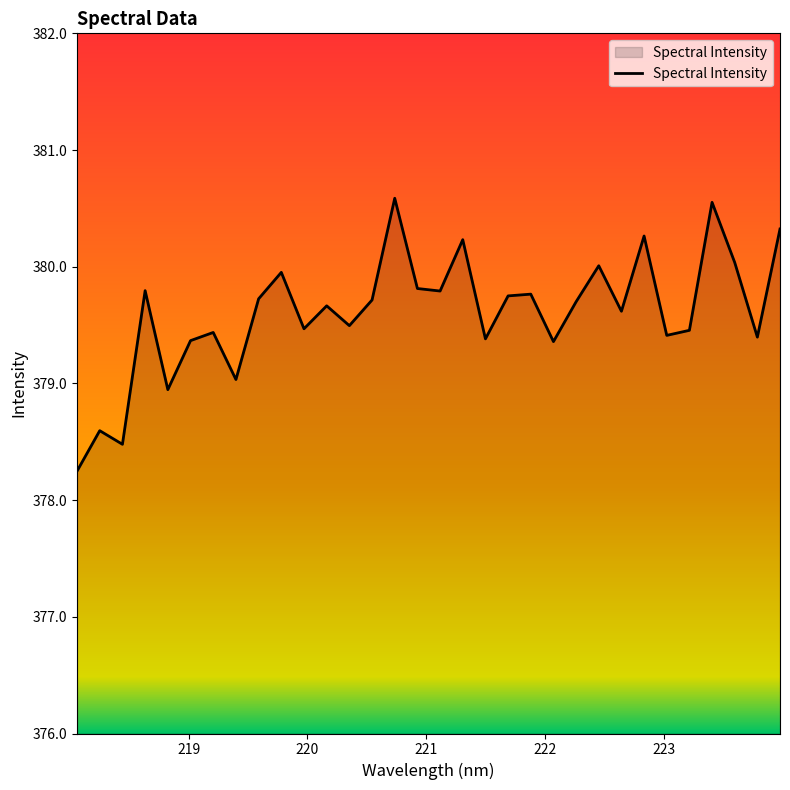

What is the smallest value displayed?

378.2